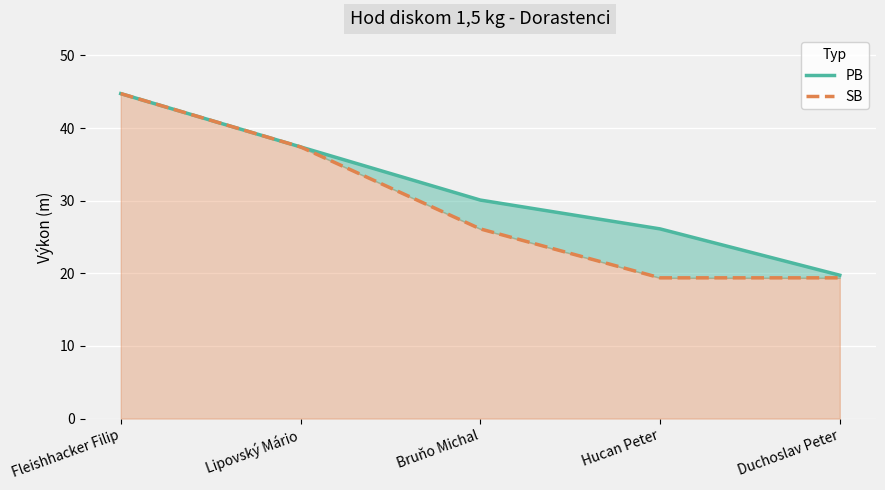

Which series has the largest total across all categories?

PB